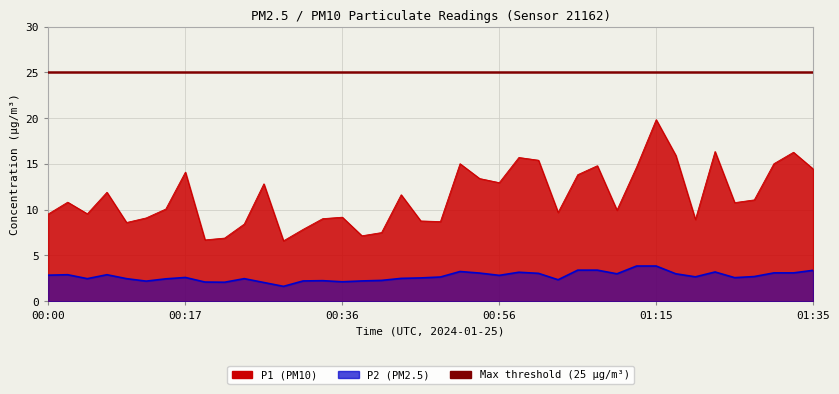

What is the difference between the maximum and minimum values in the P1 series?

13.2